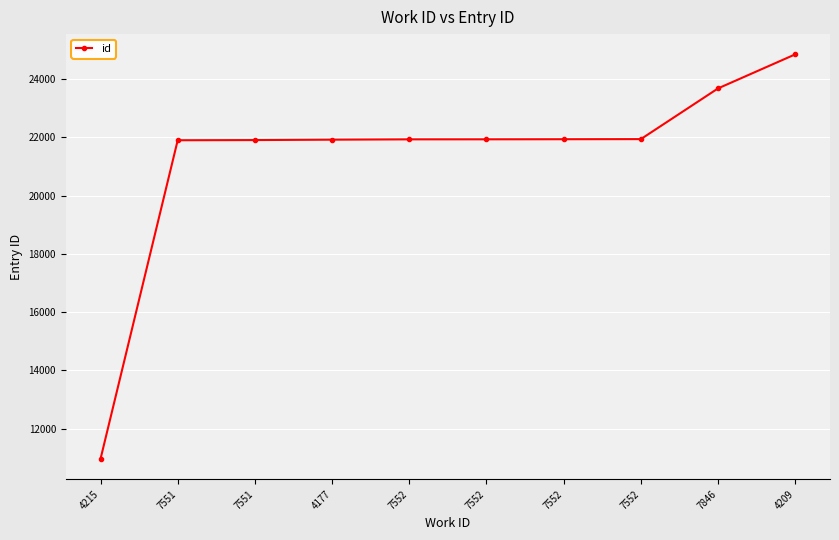

How many data points are less than 21933?

5